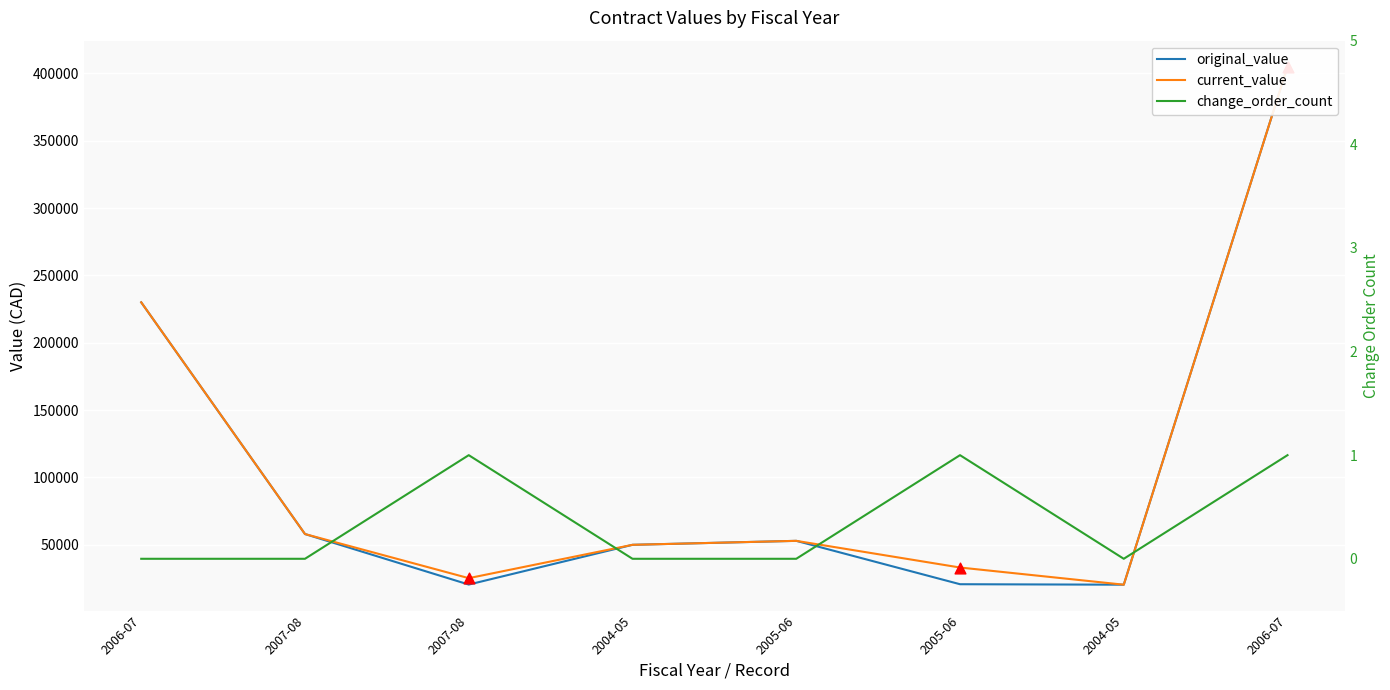

At how many categories does at least one series exceed 155145?

2